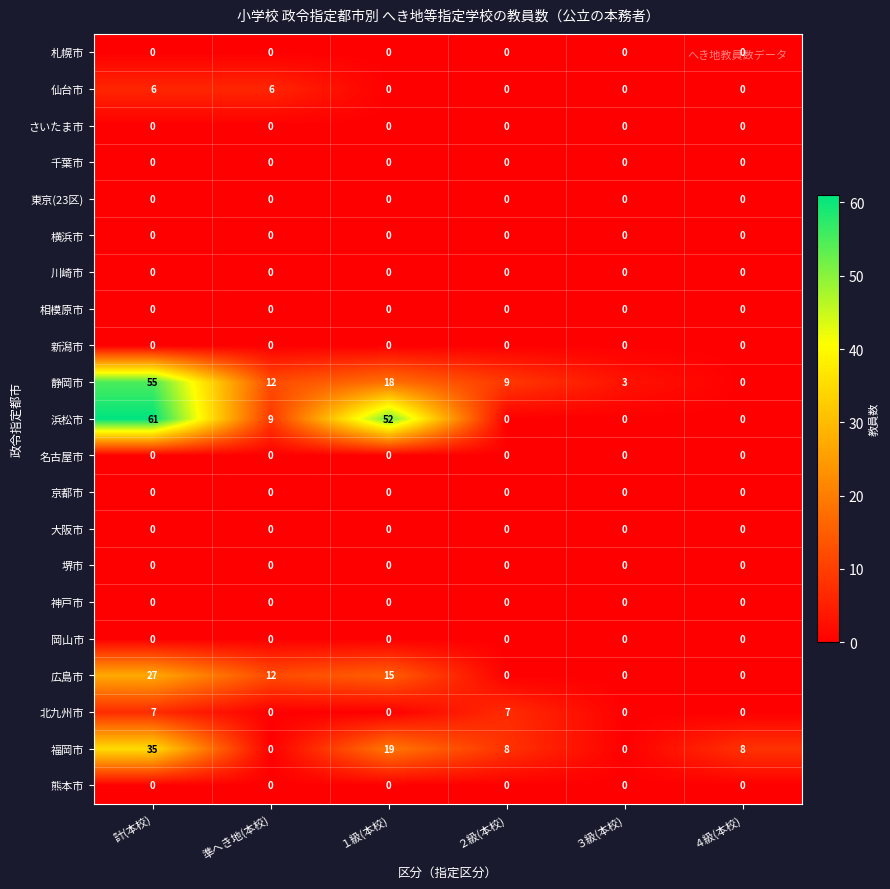

At which label does 浜松市 first exceed 9?

計(本校)